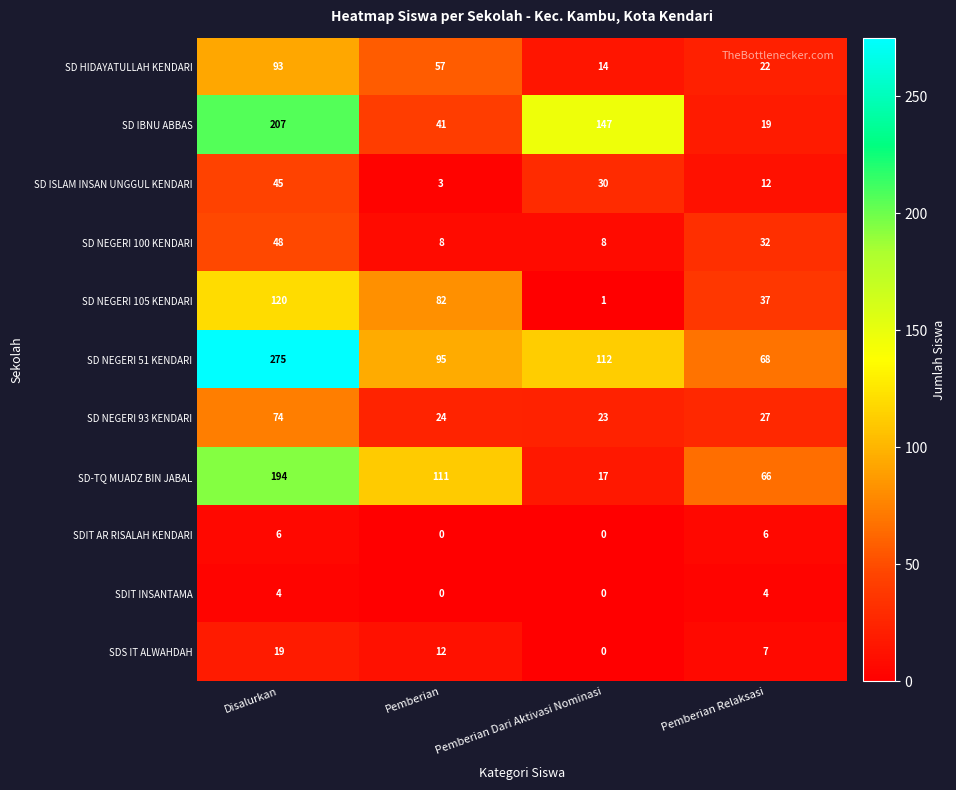

At which category does the chart reach its peak across all series?

Disalurkan